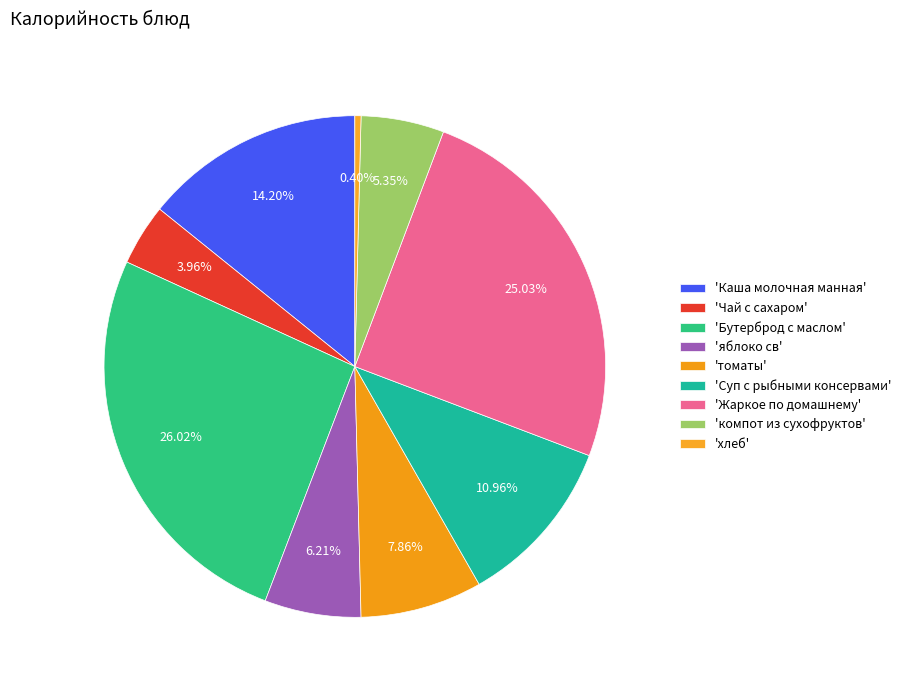

How many segments does this pie chart have?

9